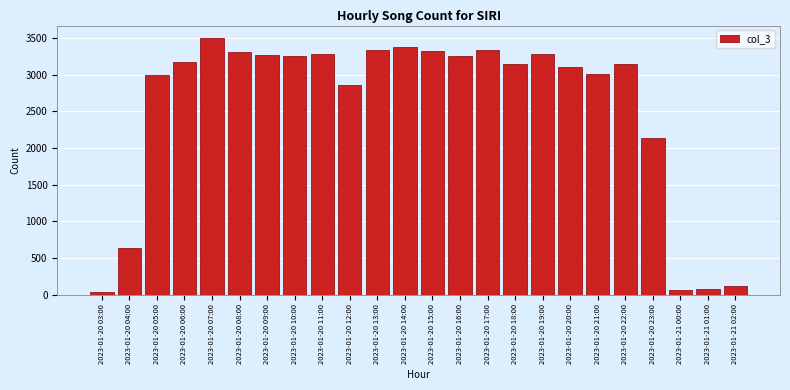

What is the label of the 22nd bar from the right?

2023-01-20 05:00